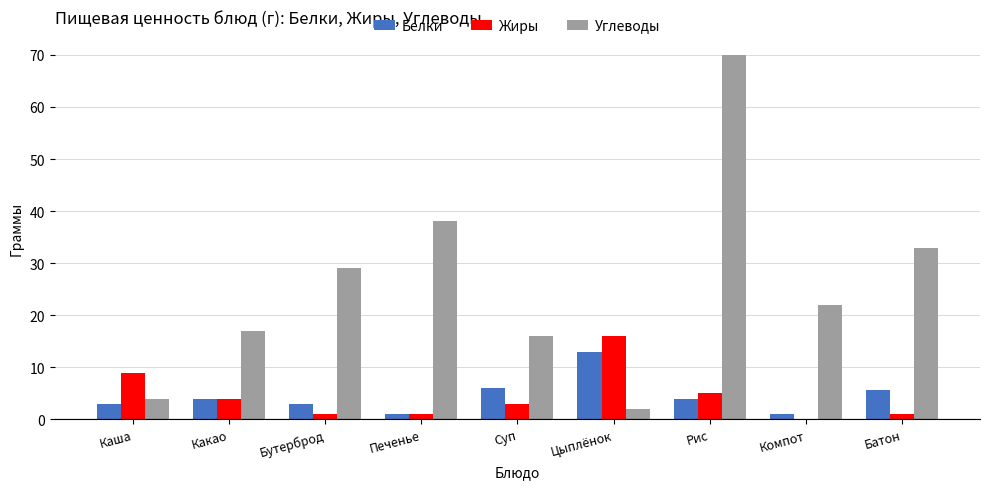

What are all the series names shown in the legend?

Белки, Жиры, Углеводы